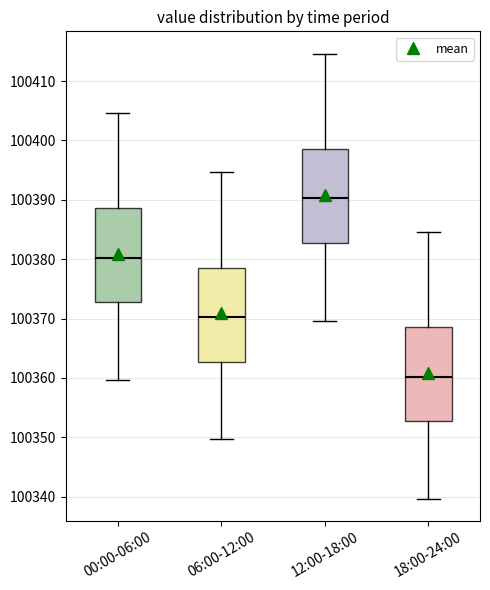

Reading left to right, transcribe this box plot: for each box, give where its median line is, the range the box spans, and where its two whiskers end, as read against the y-axis. The values are not printed on the chart, so give them approximately, as read against the axis.

00:00-06:00: median 100380, box 100373 to 100389, whiskers 100360 to 100405
06:00-12:00: median 100370, box 100363 to 100379, whiskers 100350 to 100395
12:00-18:00: median 100390, box 100383 to 100399, whiskers 100370 to 100415
18:00-24:00: median 100360, box 100353 to 100369, whiskers 100340 to 100385